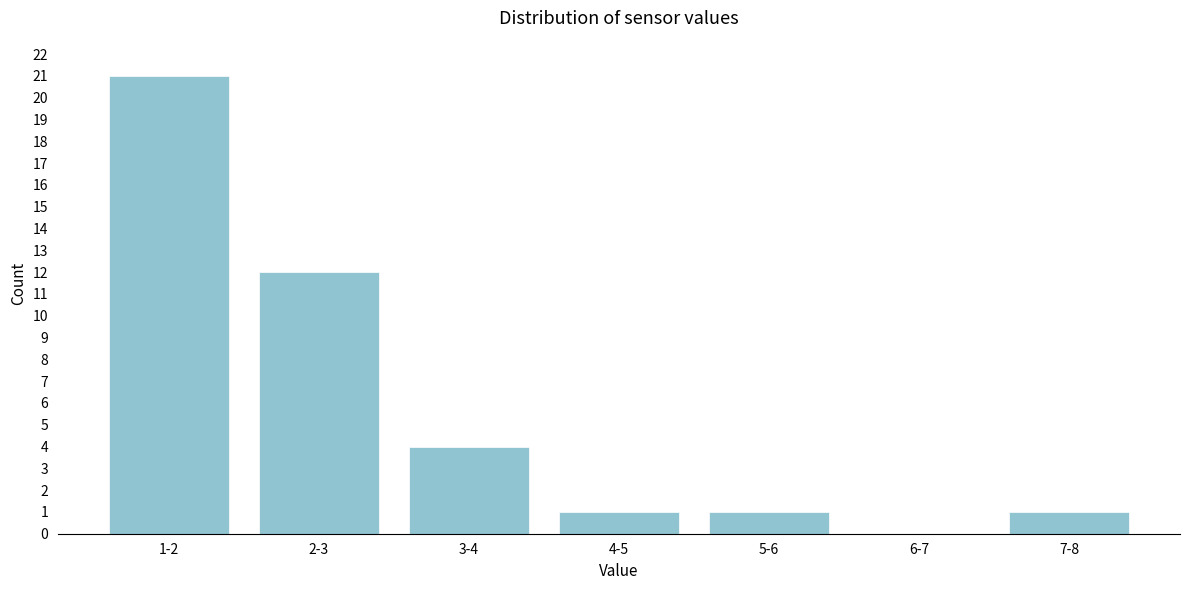

Reading left to right, extract all data points from this chart.

1-2=21	2-3=12	3-4=4	4-5=1	5-6=1	6-7=0	7-8=1